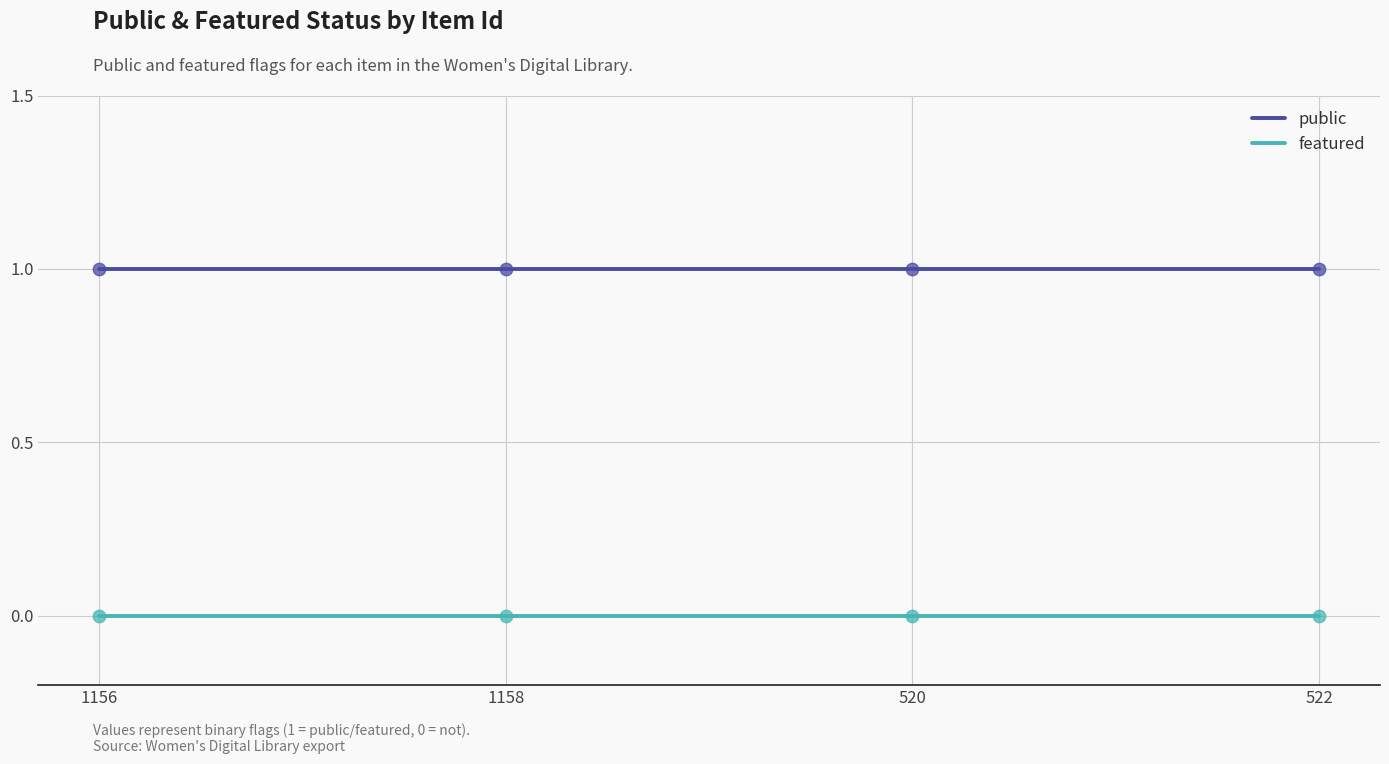

What are all the series names shown in the legend?

public, featured